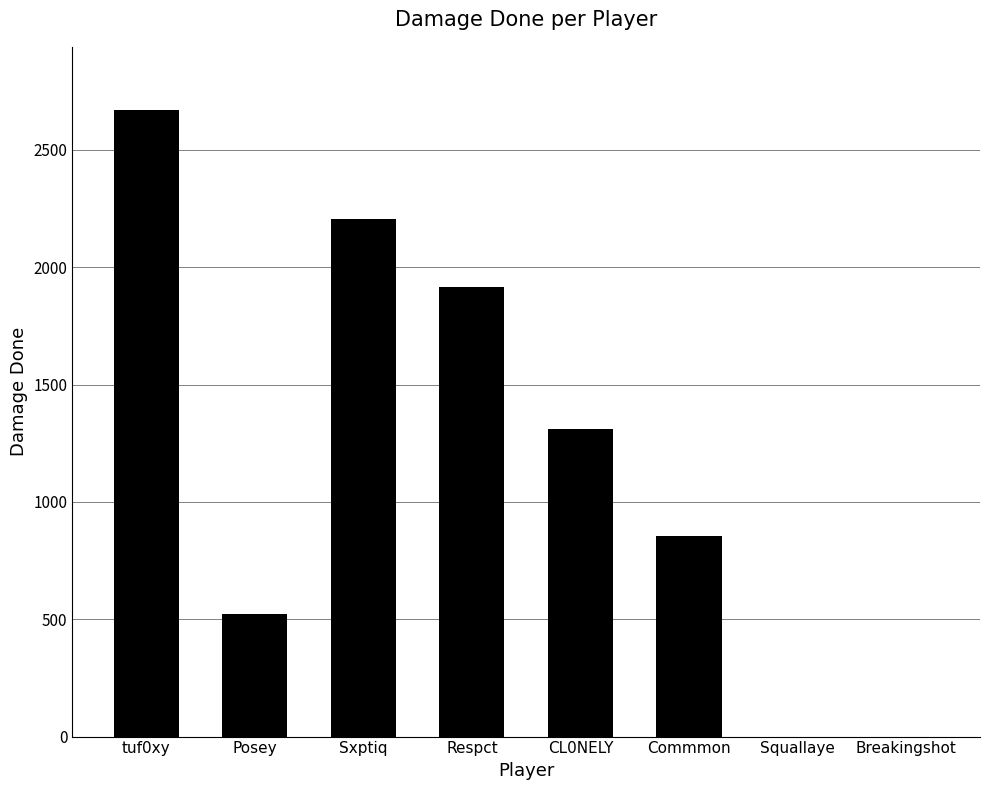

Which has a higher value, Respct or Squallaye?

Respct